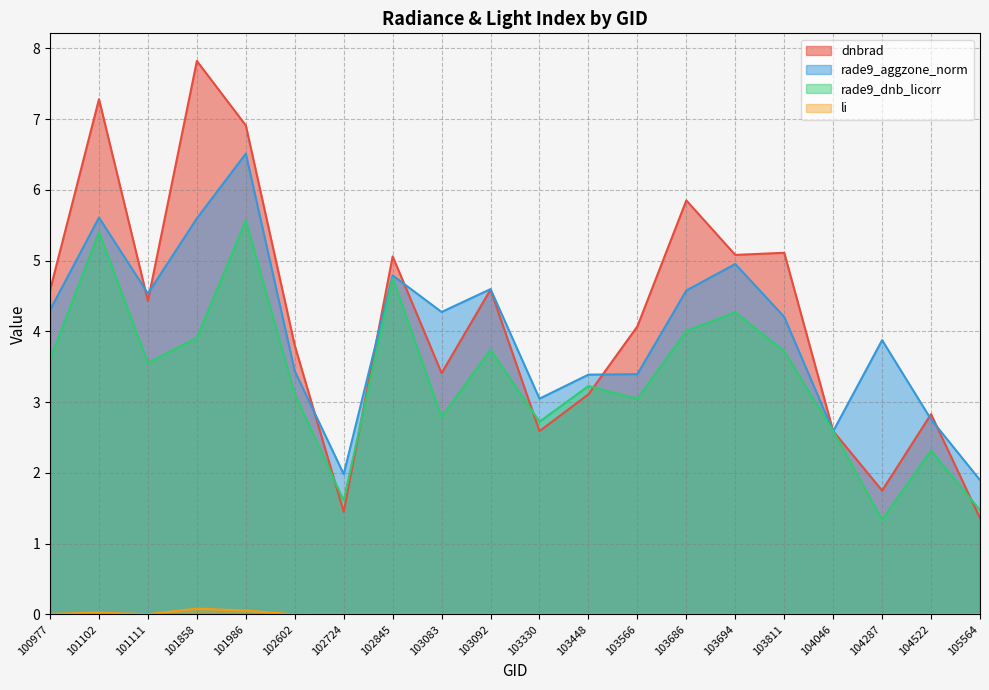

At which label does rade9_dnb_licorr reach its minimum?

104287